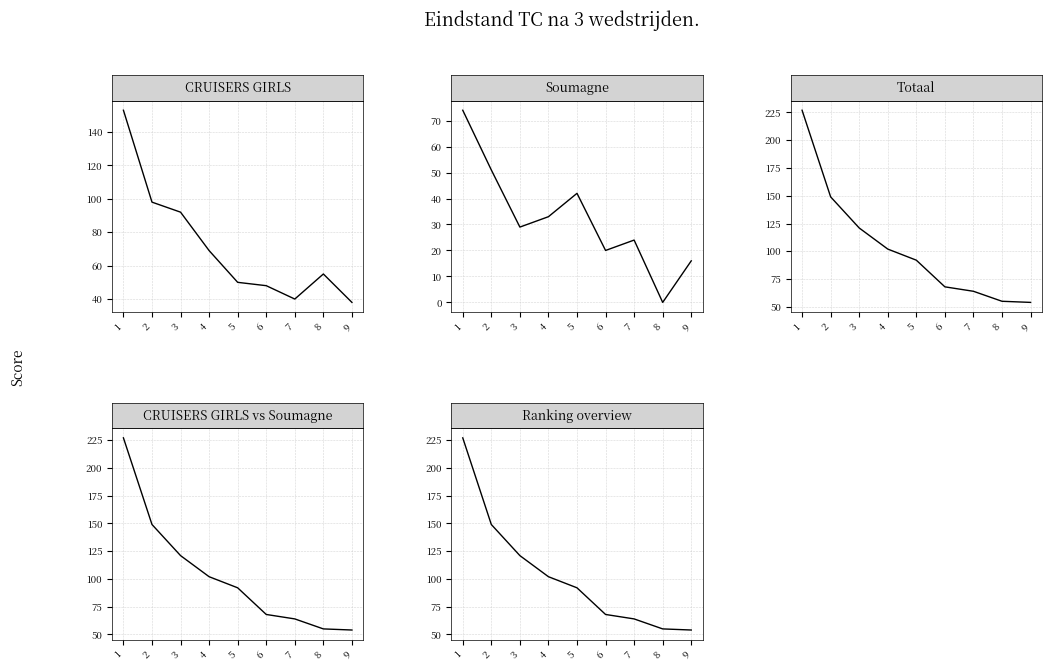

Which has a higher value, 2 or 5?

2